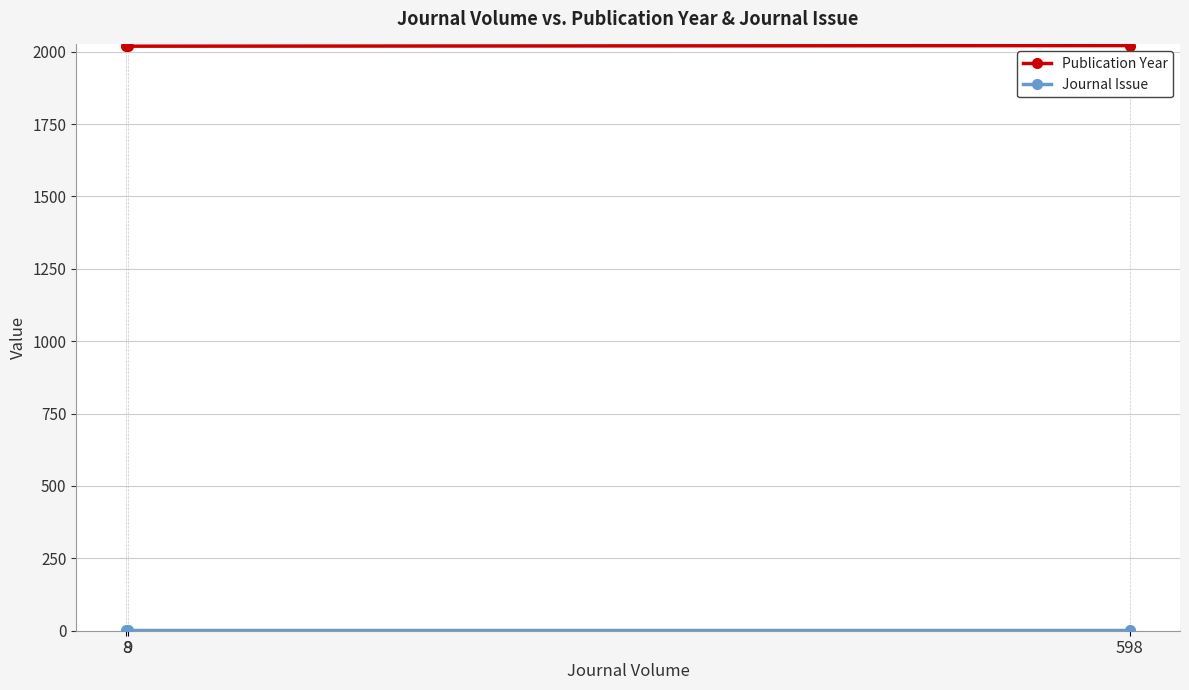

What is the minimum value for Journal Issue?

1